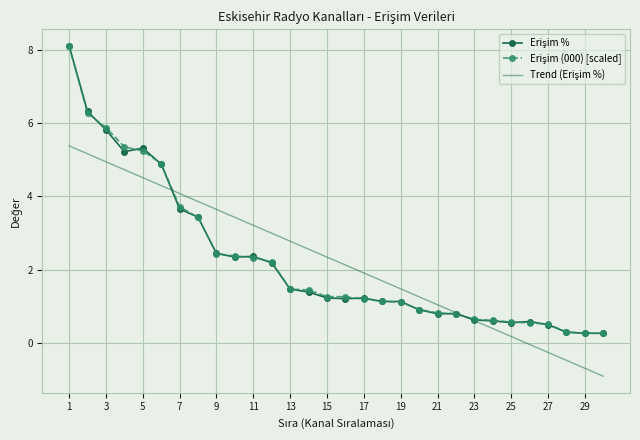

What is the greatest value displayed?

8.1